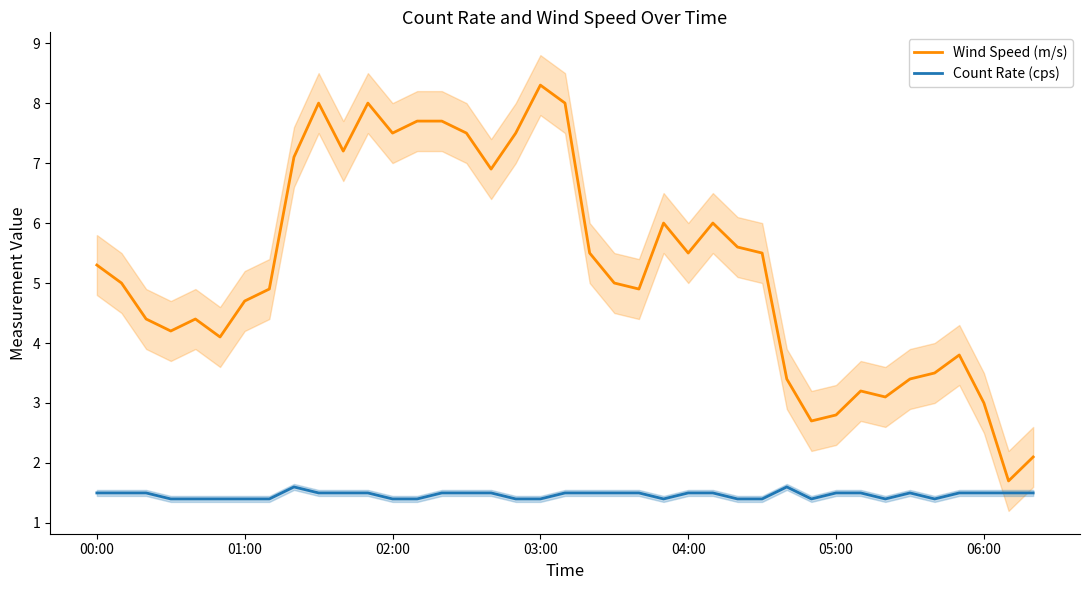

At which category does Count Rate (cps) reach its first local peak?

8